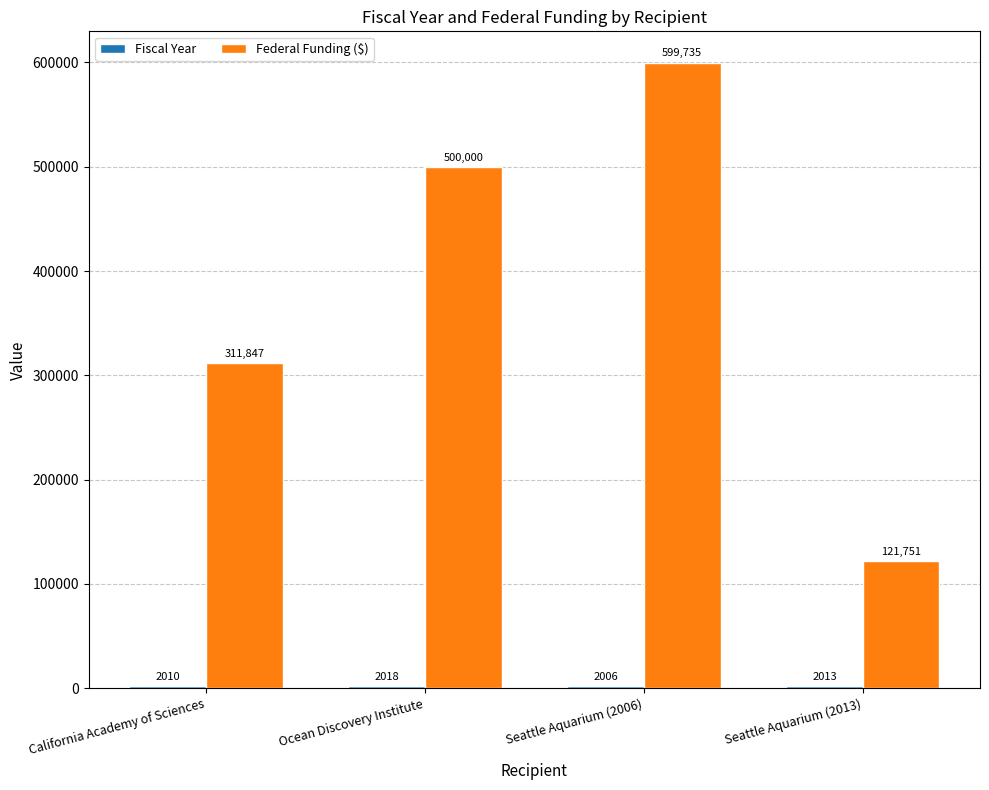

How many bars are there in each group?

2